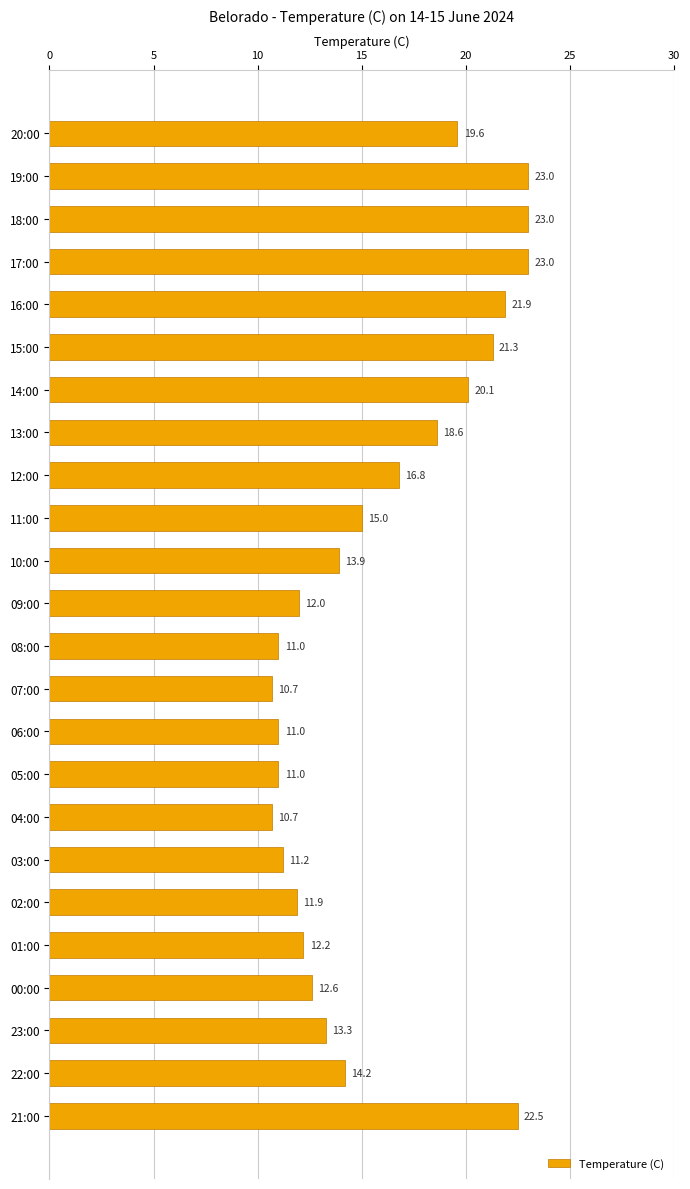

Reading bottom to top, extract all data points from this chart.

22.5	14.2	13.3	12.6	12.2	11.9	11.2	10.7	11.0	11.0	10.7	11.0	12.0	13.9	15.0	16.8	18.6	20.1	21.3	21.9	23.0	23.0	23.0	19.6